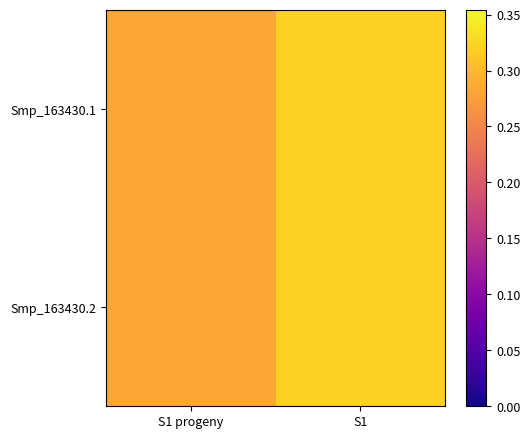

Reading left to right, list all the values displayed in this chart.

Smp_163430.1: S1 progeny=0.3	S1=0.3
Smp_163430.2: S1 progeny=0.3	S1=0.3